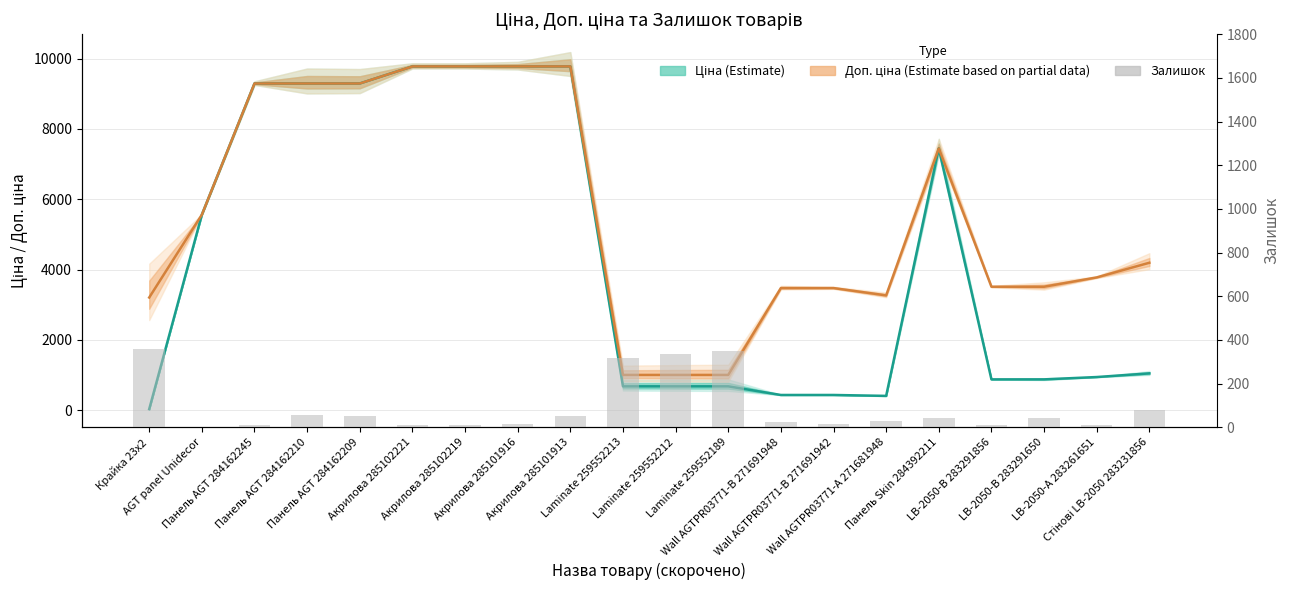

What is the maximum value shown in the chart?

9775.5